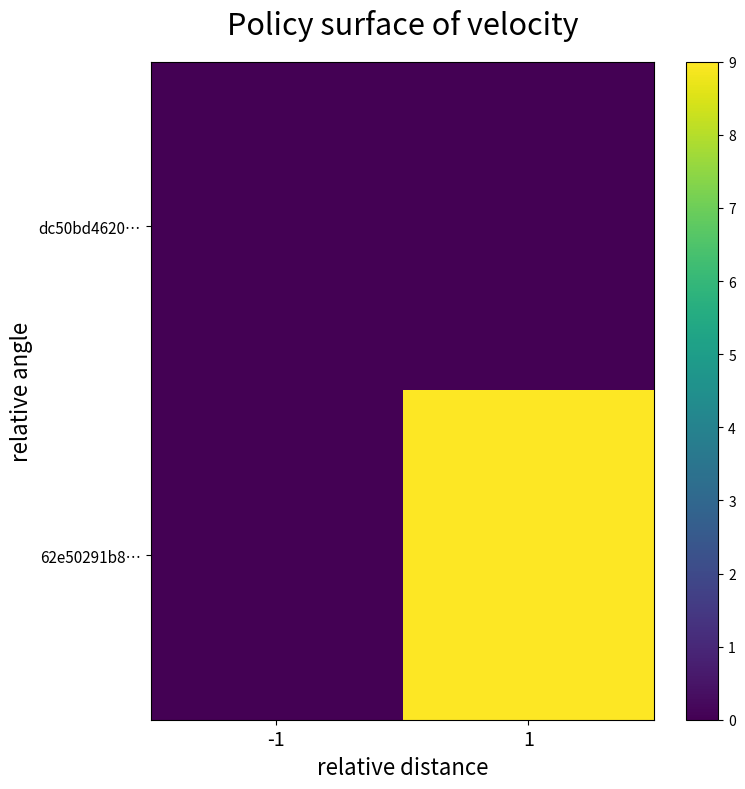

Which category has the highest value across all series?

1